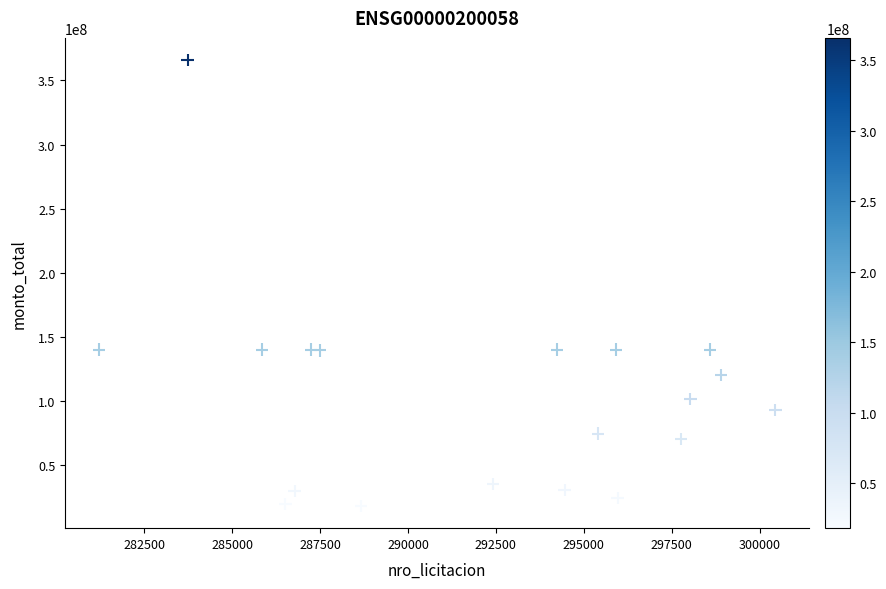

What is the range of X values (max minus min)?

19243